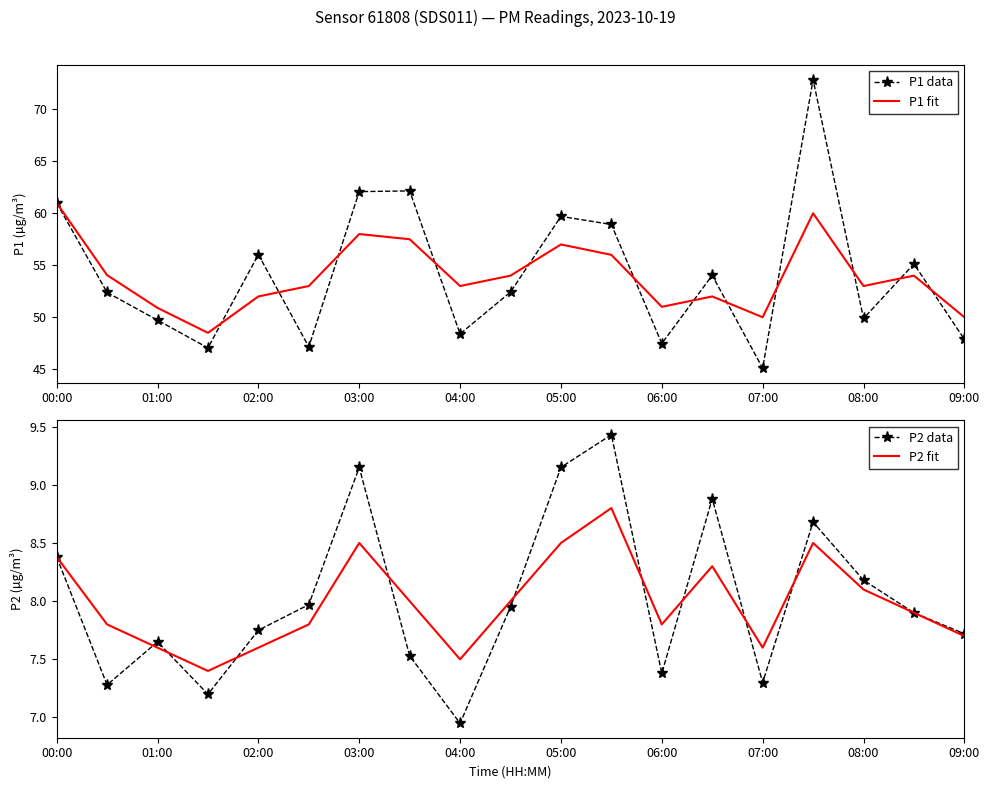

How many lines are shown in the chart?

4